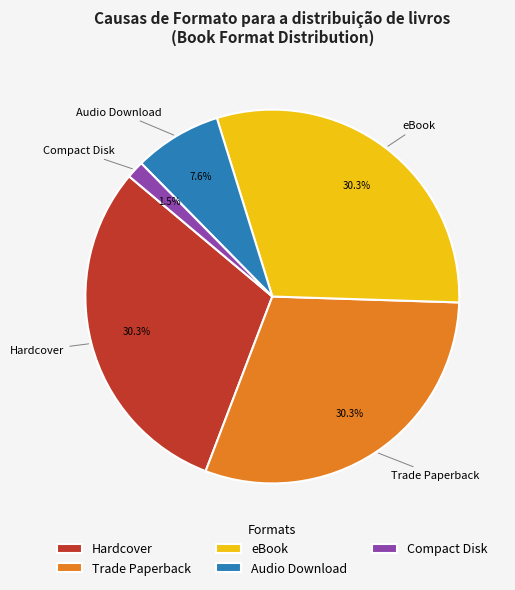

Is there a majority slice in this chart?

No